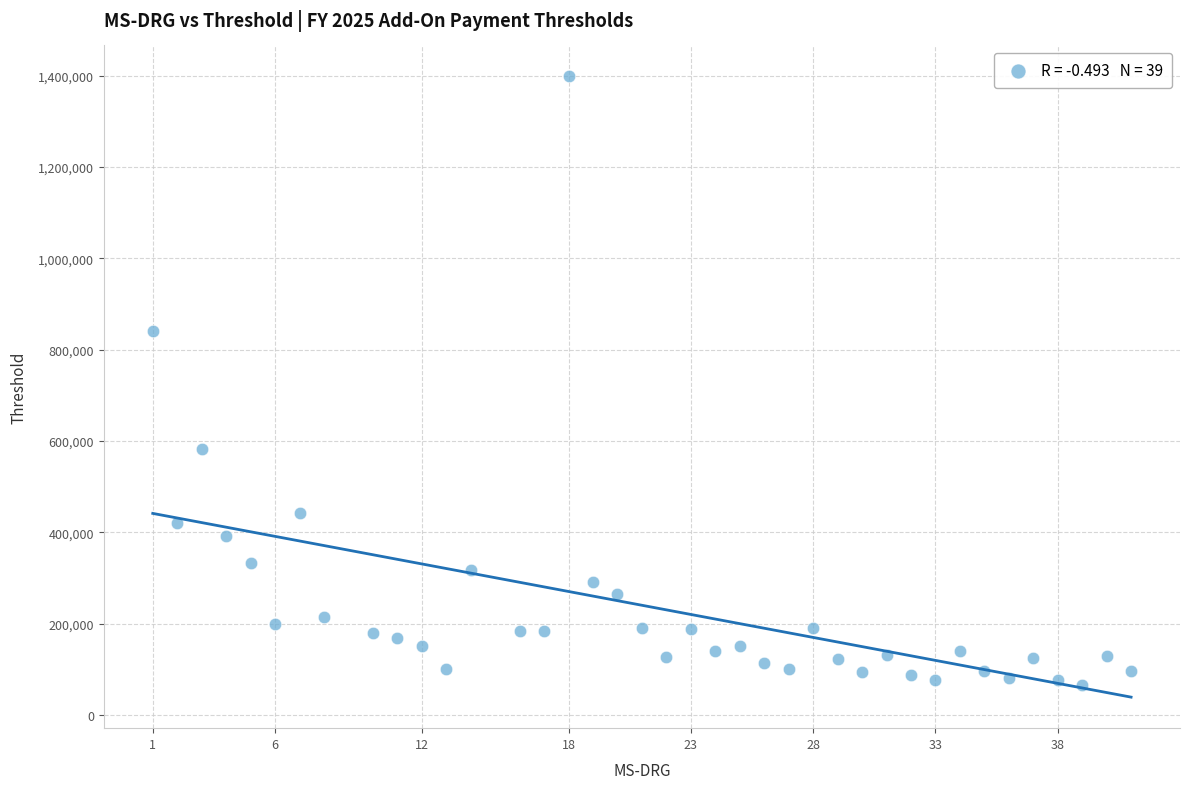

What is the range of X values (max minus min)?

40